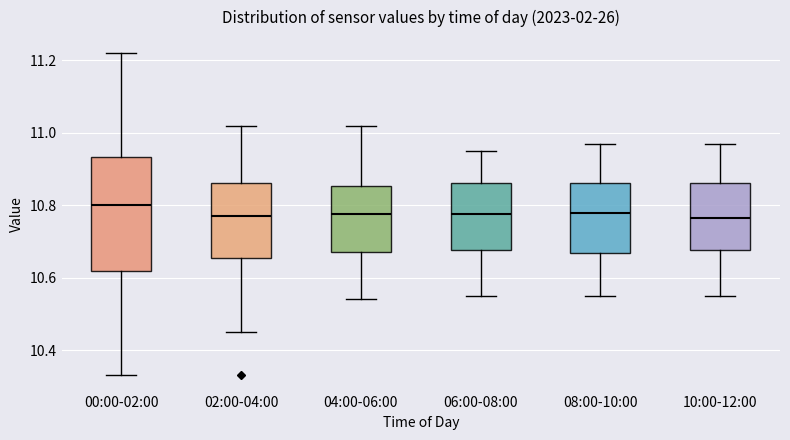

Comparing the boxes themselves (not the whiskers), which one is the tallest?

00:00-02:00